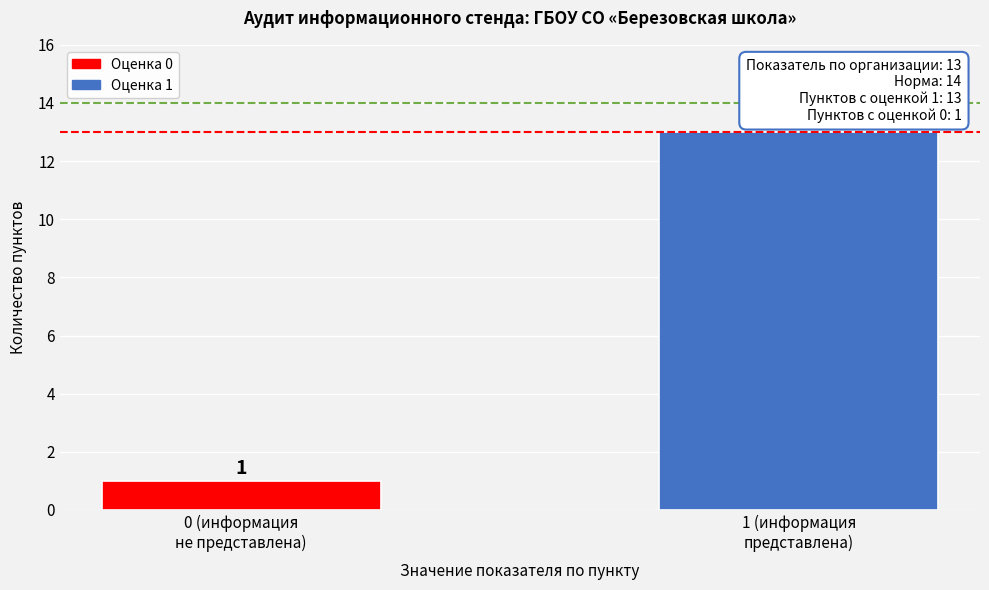

Reading left to right, extract all data points from this chart.

1	13